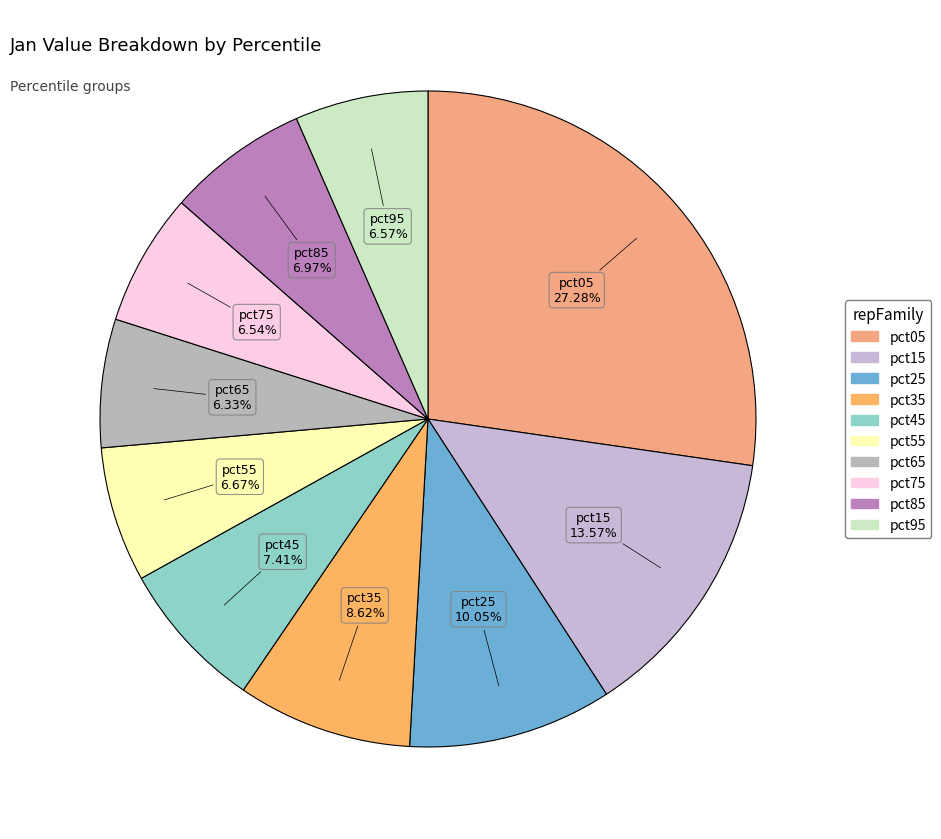

Which has a higher value, pct65 or pct15?

pct15